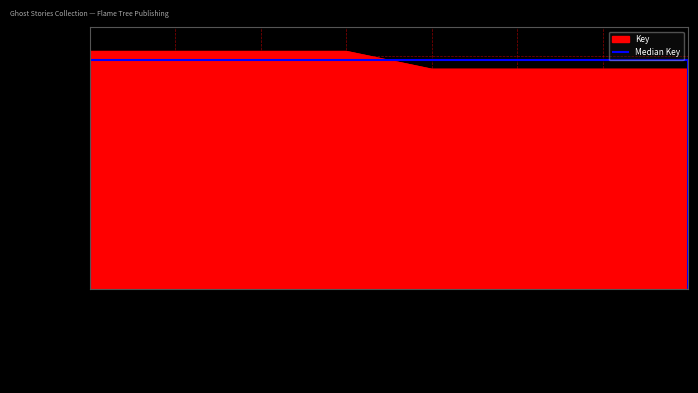

How many values exceed 210747203?

3